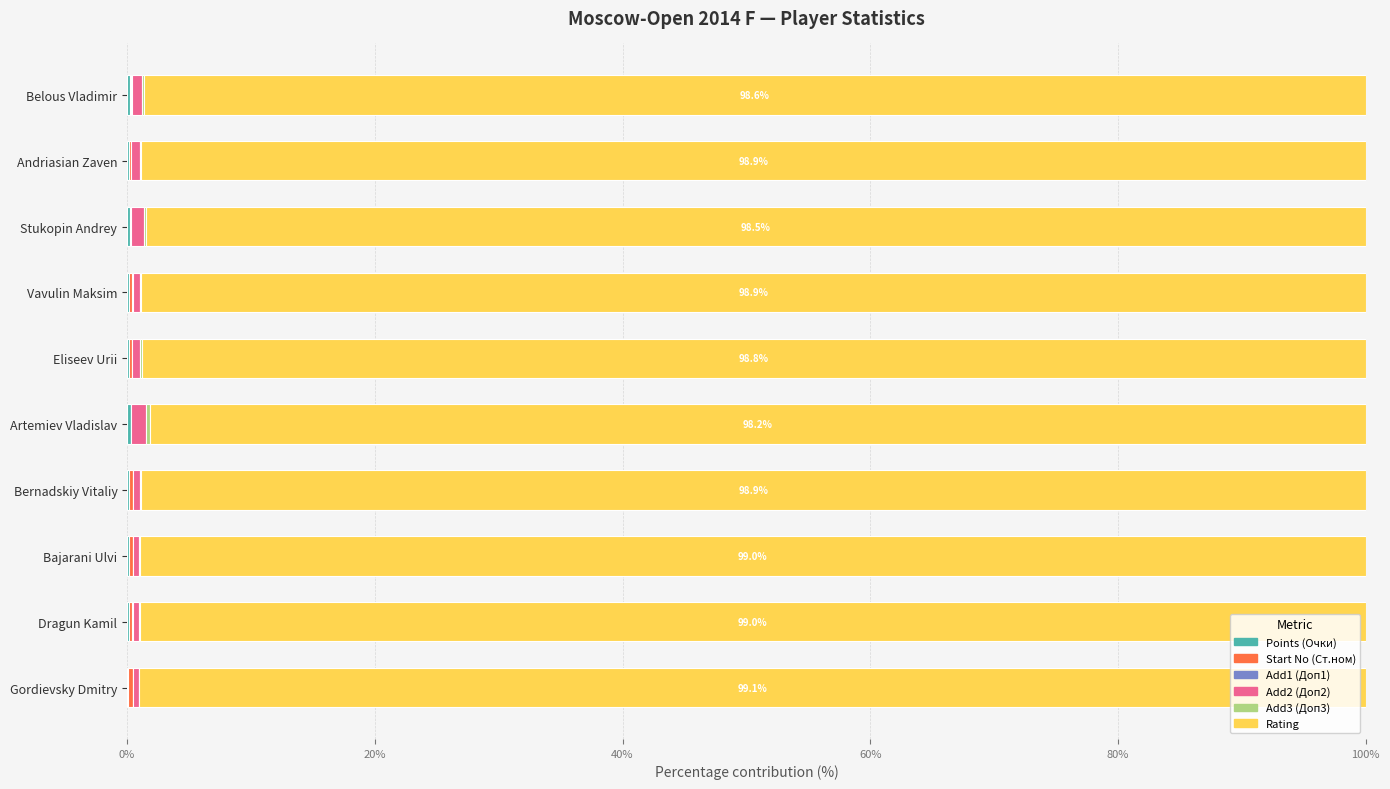

What is the difference between the maximum and minimum values in the Start No (Ст.ном) series?

0.4